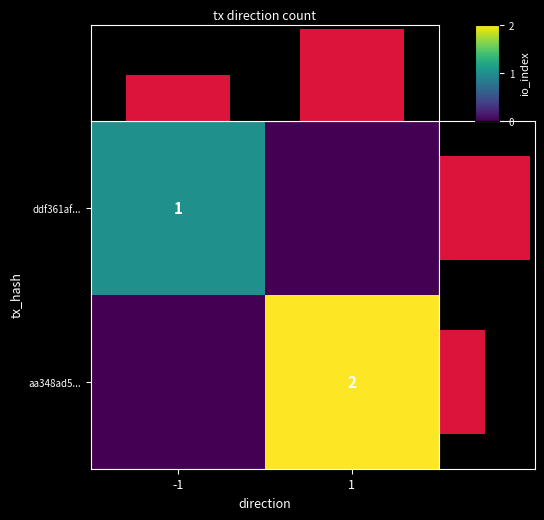

True or false: aa348ad5... has a value of 2 at 1.

True